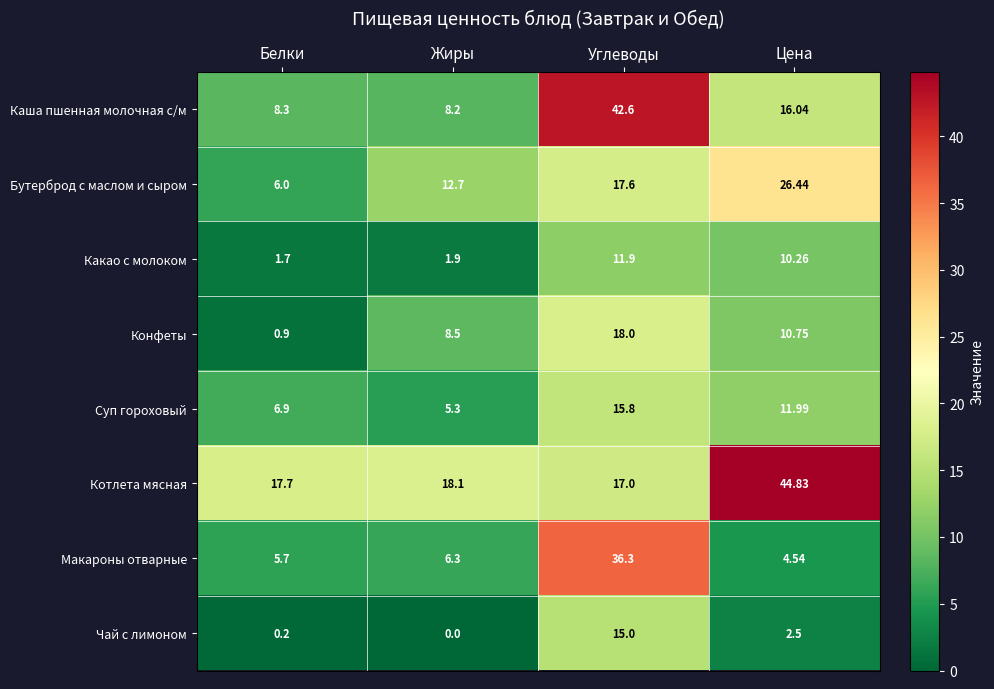

At how many categories does at least one series exceed 42?

2